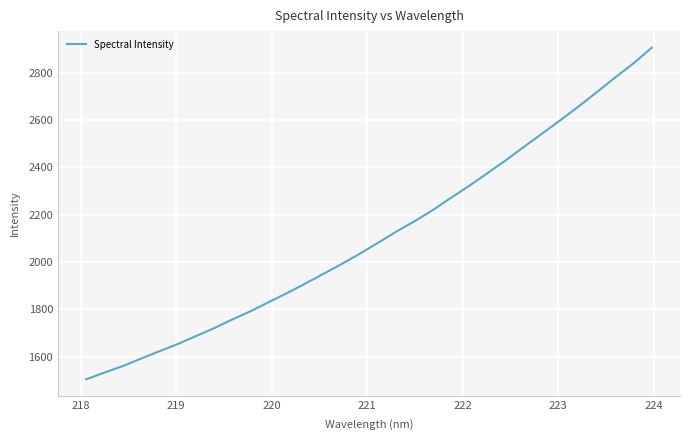

Reading right to left, transcribe all the data shown in this chart.

2904.9	2838.8	2779.5	2717.9	2657.6	2599.6	2543.2	2486.9	2430.1	2376.0	2322.6	2271.9	2219.9	2172.8	2128.9	2082.0	2035.8	1992.1	1950.4	1909.1	1868.9	1831.0	1792.3	1757.6	1720.8	1687.2	1653.5	1623.4	1592.5	1560.9	1533.6	1505.0